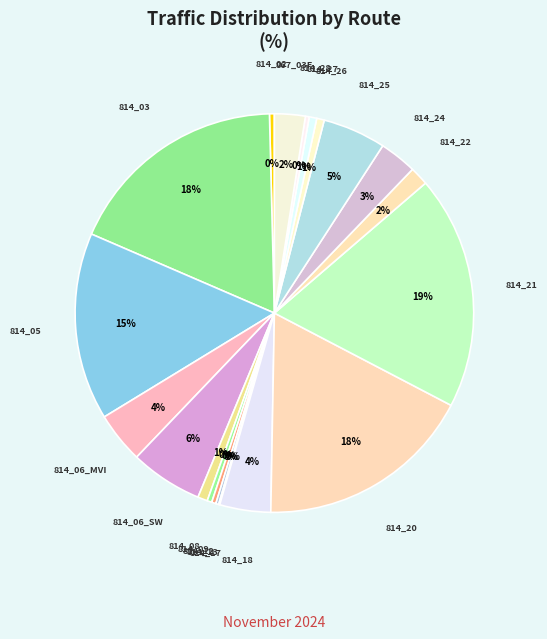

Rank the categories by value from highest to lowest.

814_21, 814_03, 814_20, 814_05, 814_06_SW, 814_25, 814_06_MVI, 814_18, 814_24, 867_03F, 814_22, 814_08, 814_26, 814_27, 814_02, 814_09, 814_12, 814_28, 814_13, 814_17, 814_11, 814_29